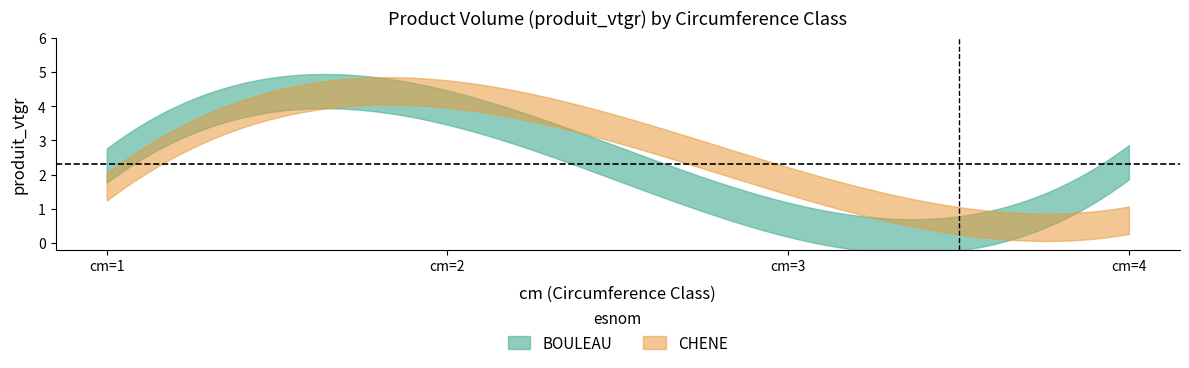

How many times do BOULEAU and CHENE cross each other?

2